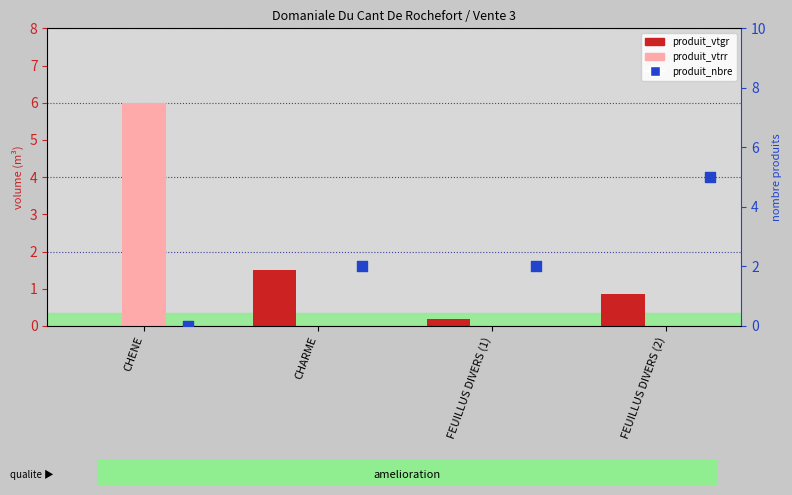

At which category is the sum across all series the highest?

CHENE